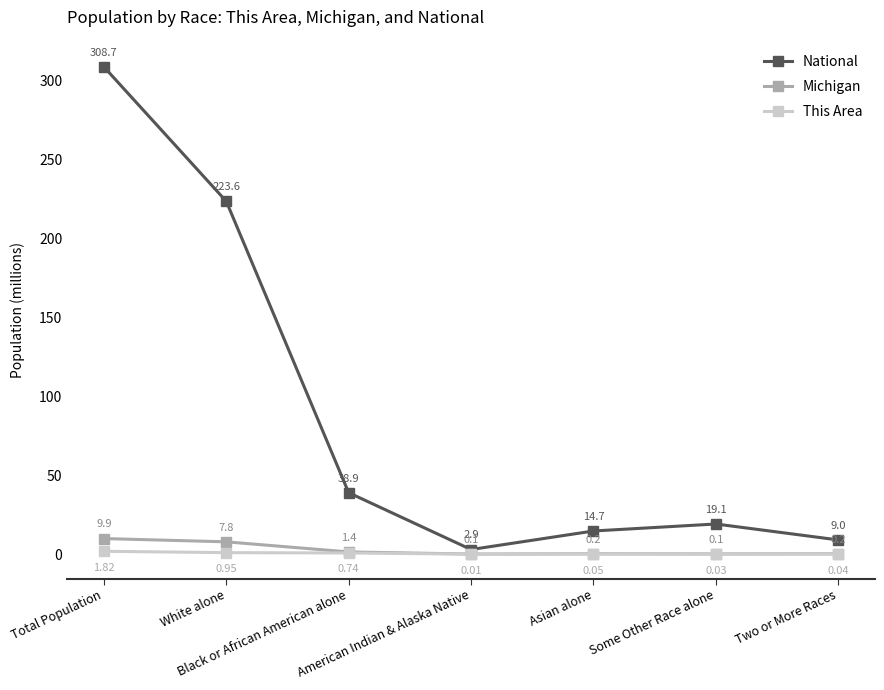

True or false: Michigan and National intersect in this chart.

False